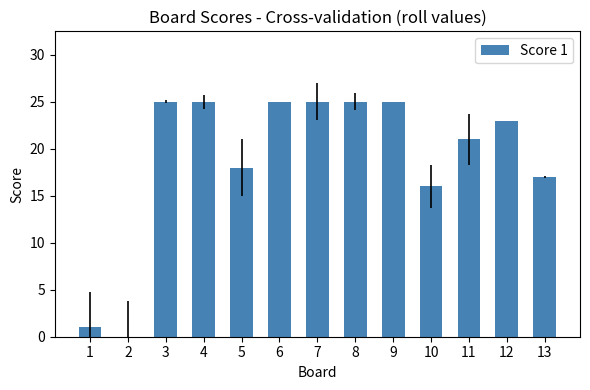

At which label is the value closest to 12?

10